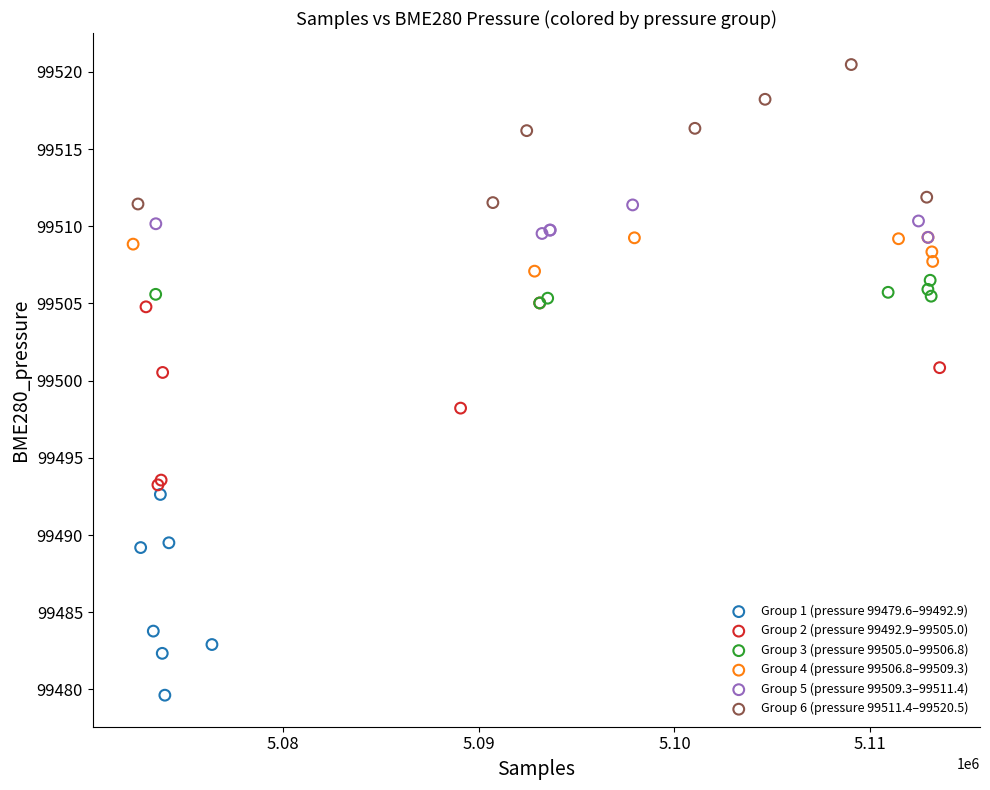

Which series reaches the minimum Y coordinate?

Group 1 (pressure 99479.6–99492.9)